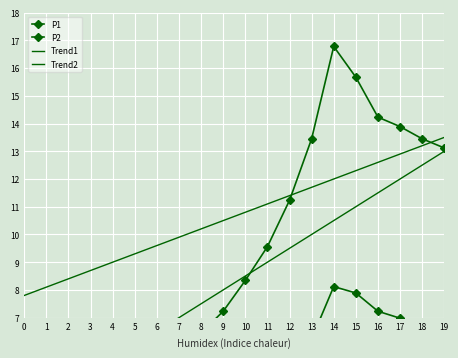

Rank the series at 15 from lowest to highest value.

P2, Trend1, Trend2, P1